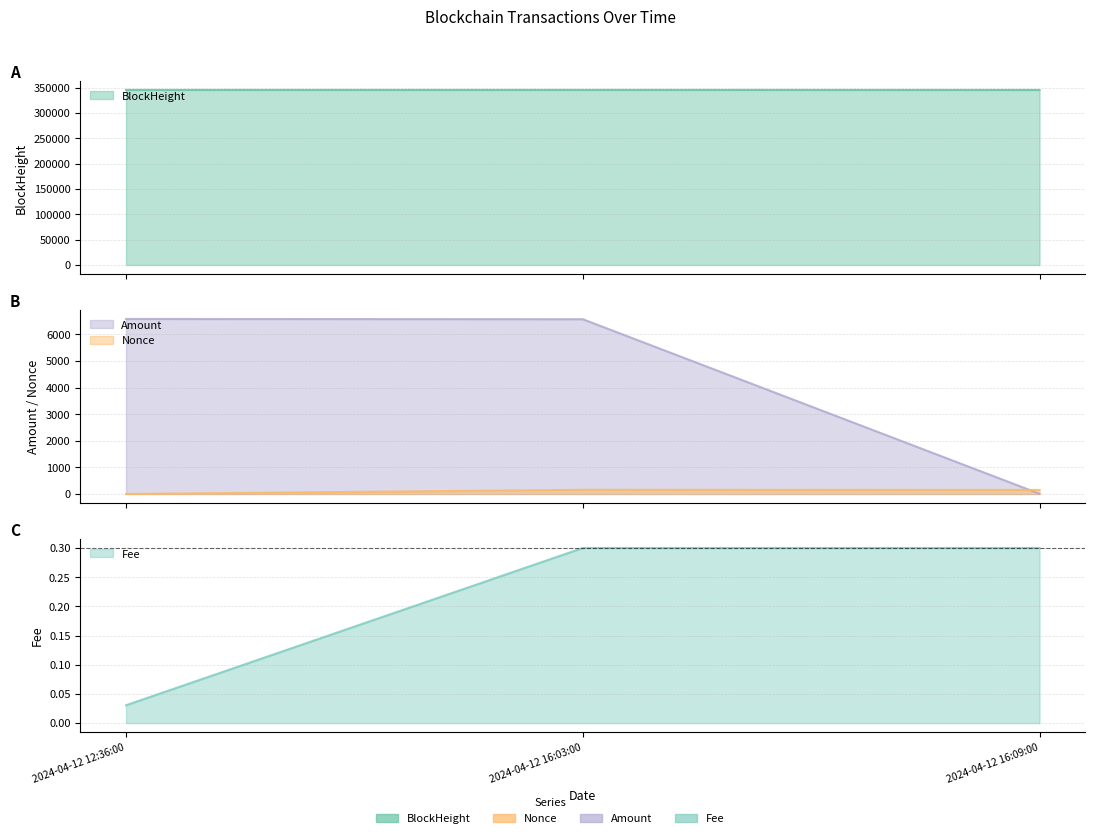

What is the value of the BlockHeight point at the 1st from the left?

345240.0